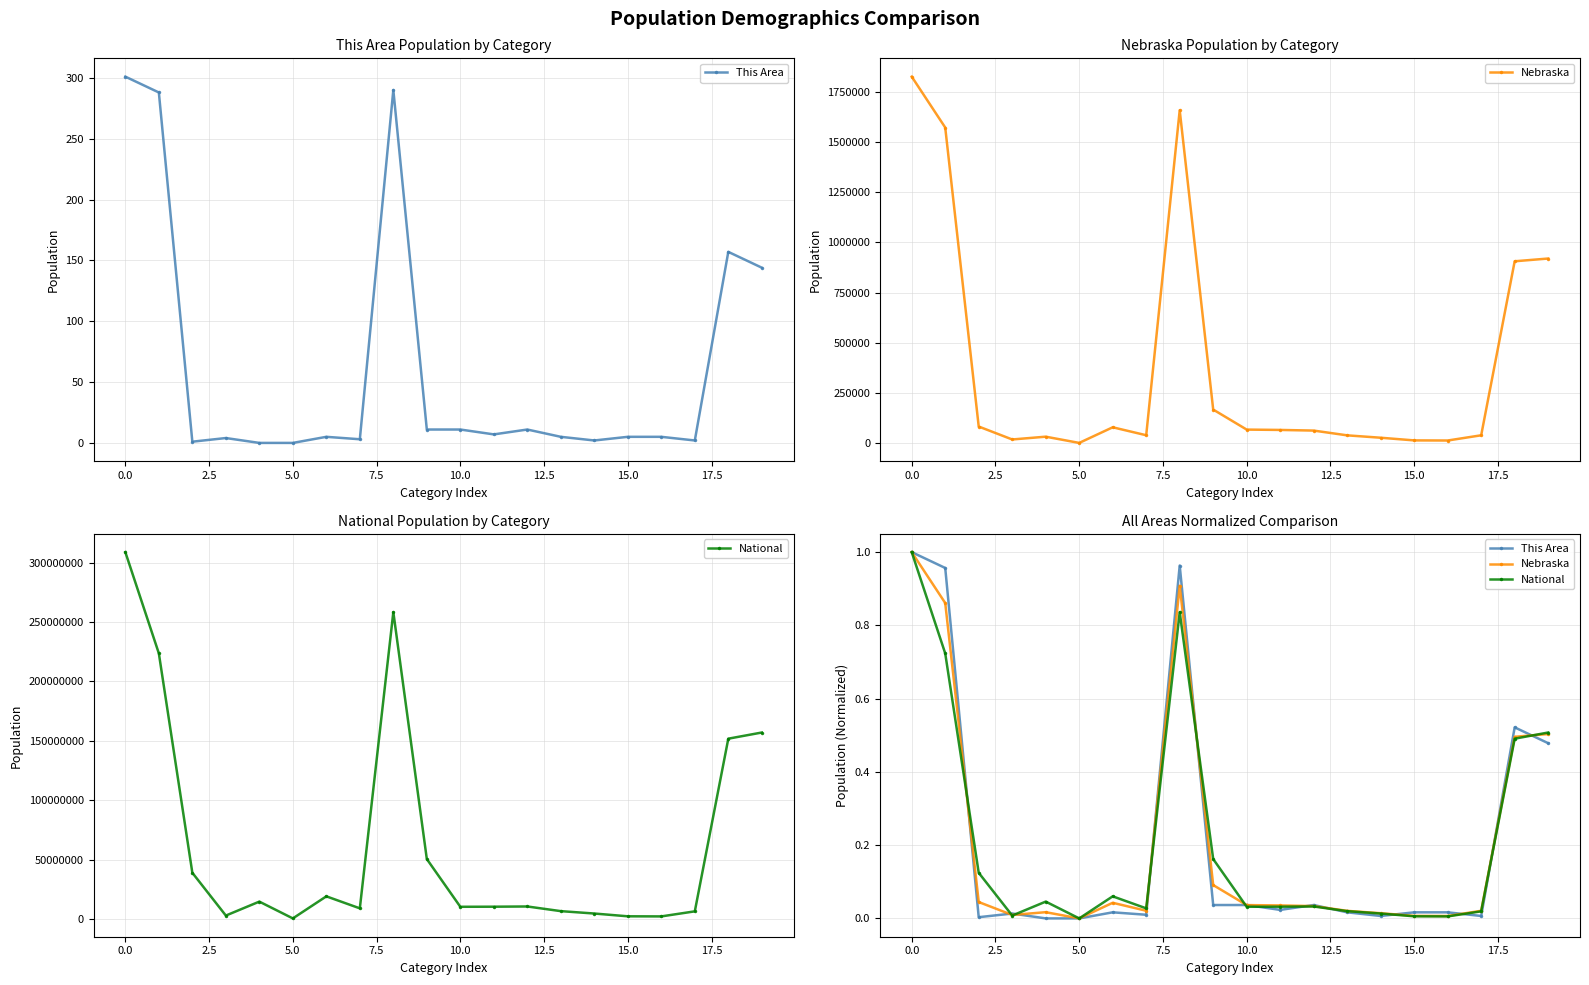

The Nebraska series shows 0.0 at 15. True or false?

True